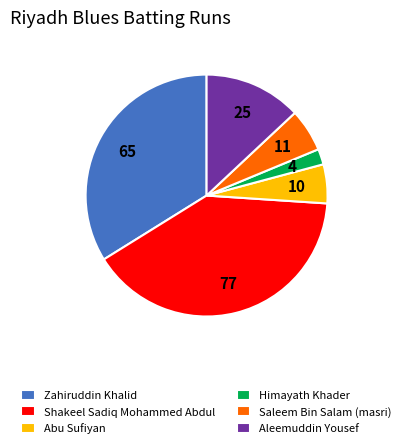

Between Abu Sufiyan and Himayath Khader, which is larger?

Abu Sufiyan